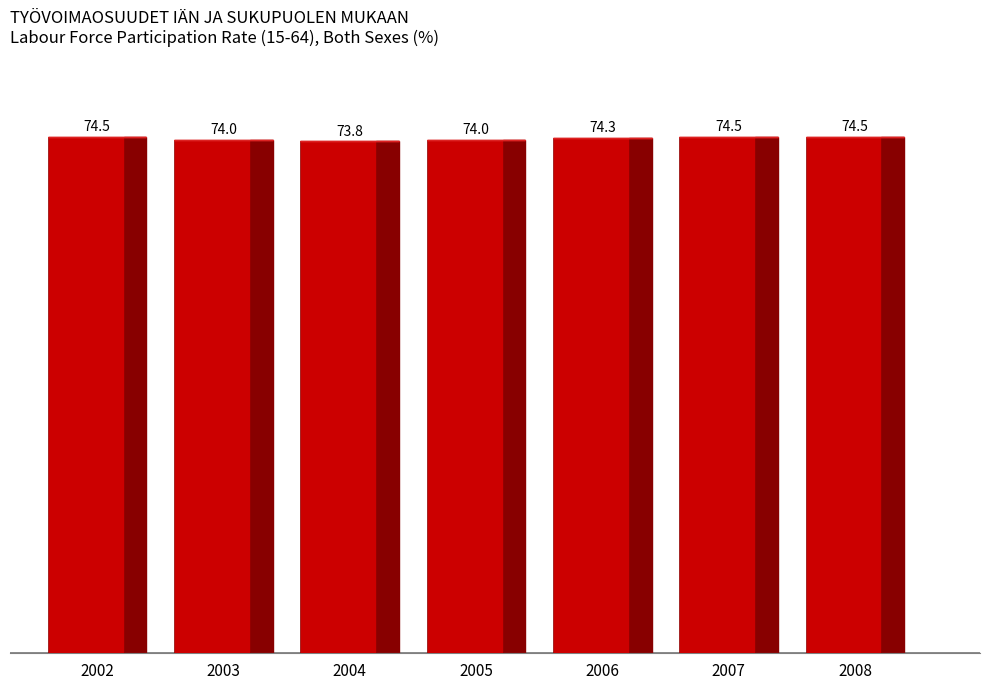

What is the sum of all values?

519.6